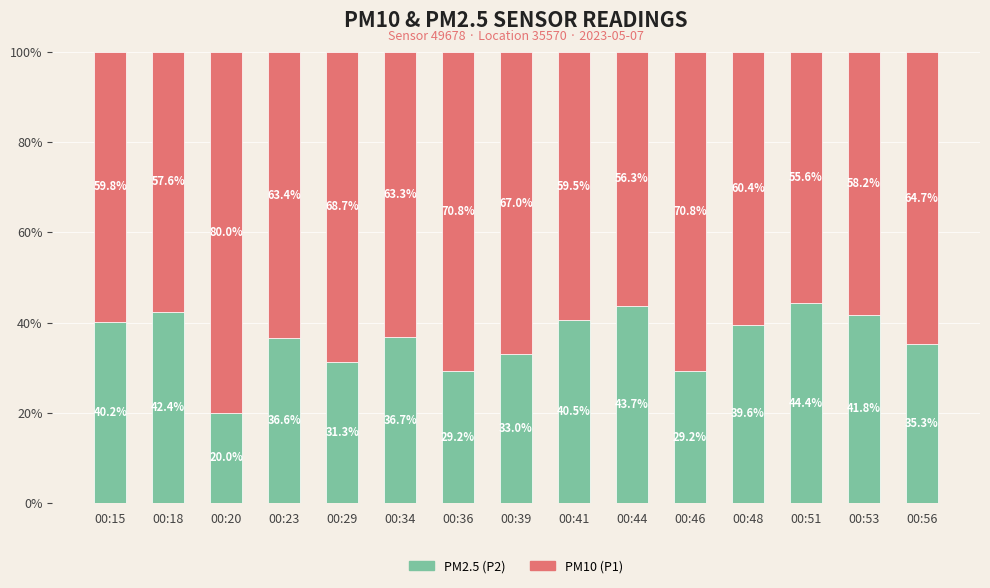

What is the value of the PM2.5 (P2) bar at the 2nd from the left?

42.4